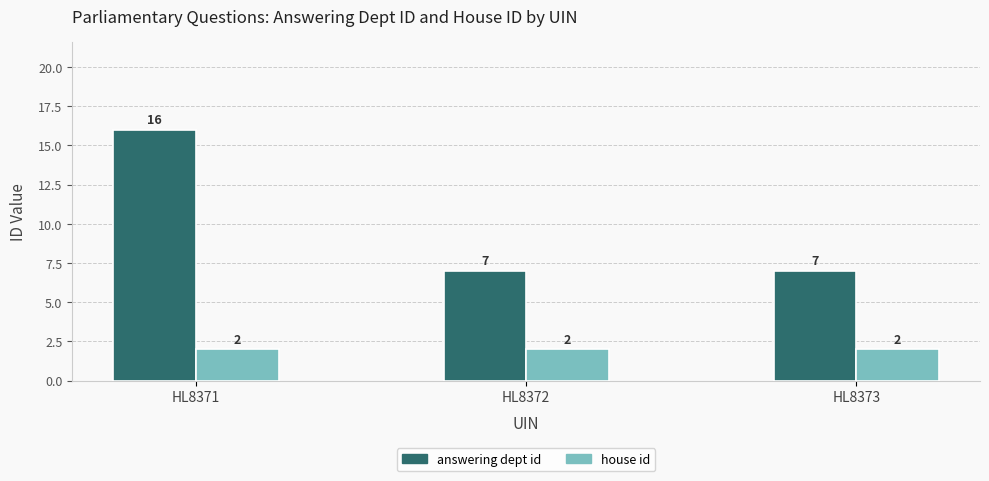

Reading right to left, list all the values displayed in this chart.

answering dept id: 7	7	16
house id: 2	2	2